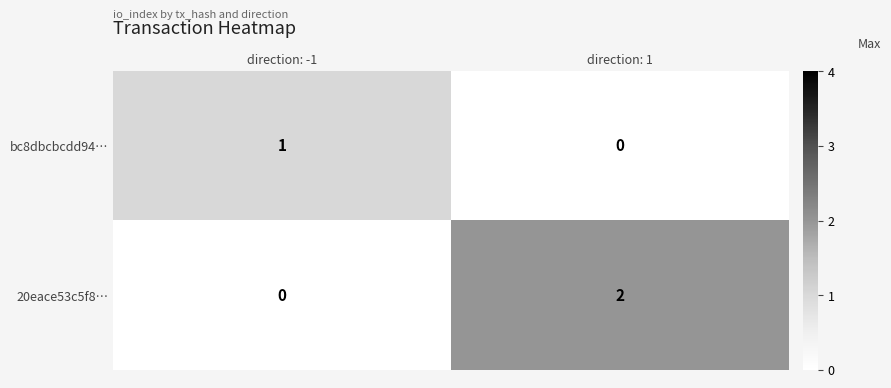

Which series changed the most between direction: -1 and direction: 1?

20eace53c5f8…